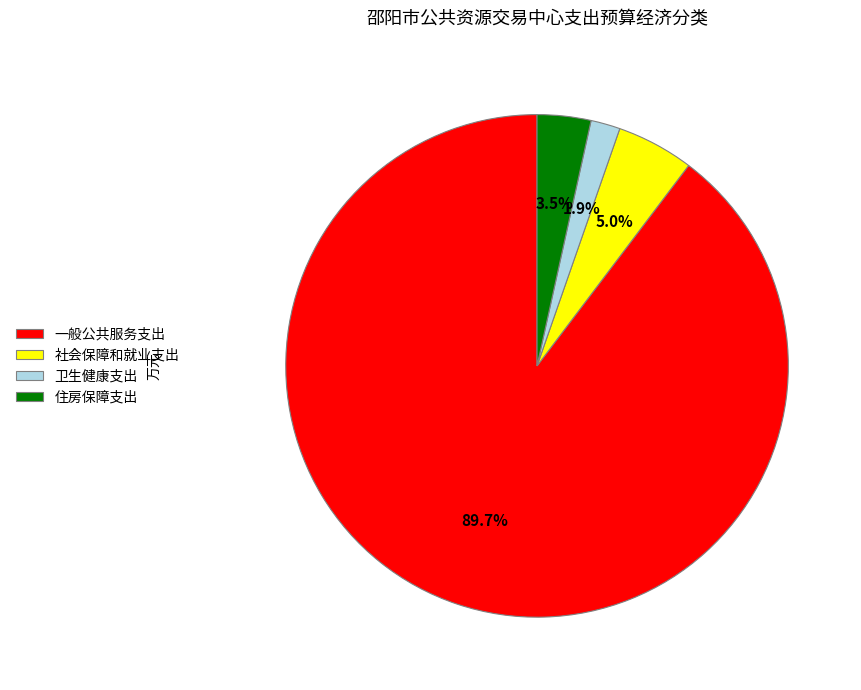

Is it true that 卫生健康支出 is 13% of the pie?

False